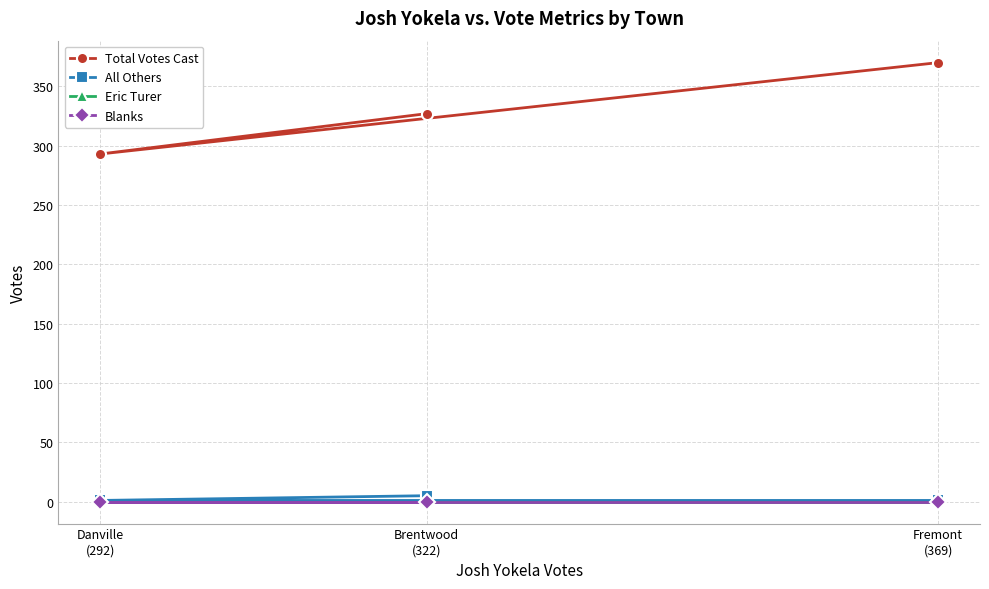

What is the sum of all All Others values?

7